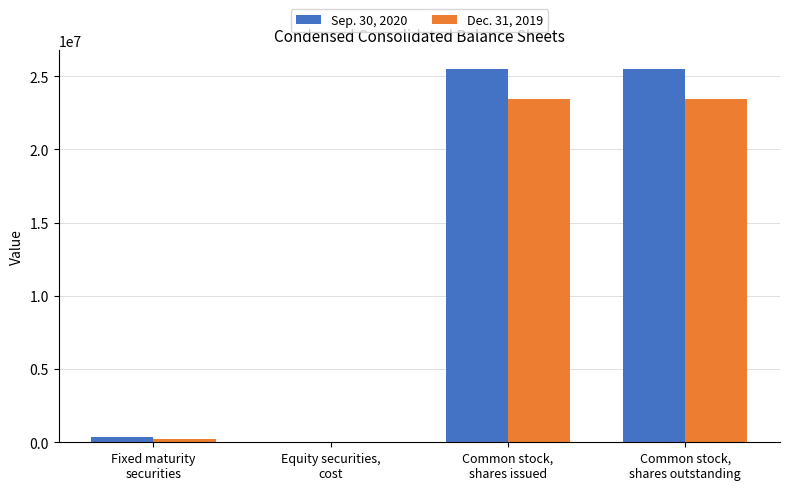

True or false: Dec. 31, 2019 has a value of 211278 at Fixed maturity
securities.

True